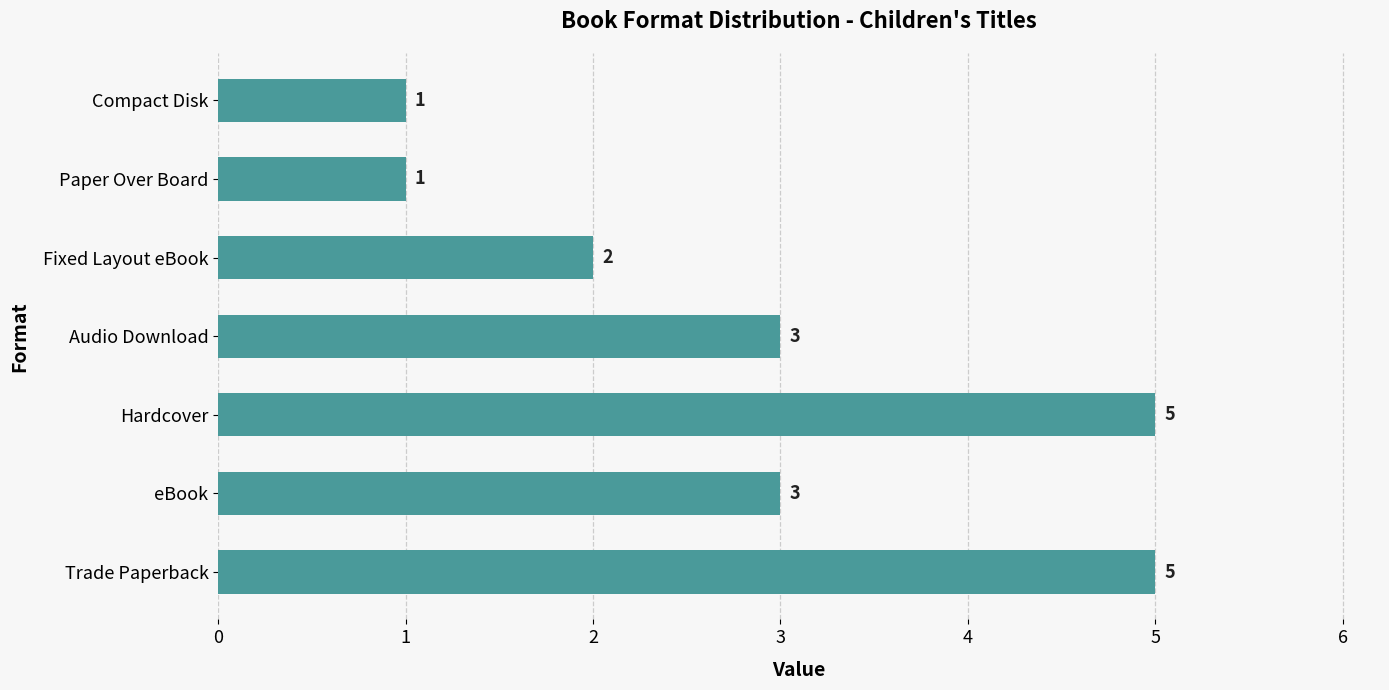

What is the ratio of the value at Hardcover to the value at Trade Paperback?

1.0